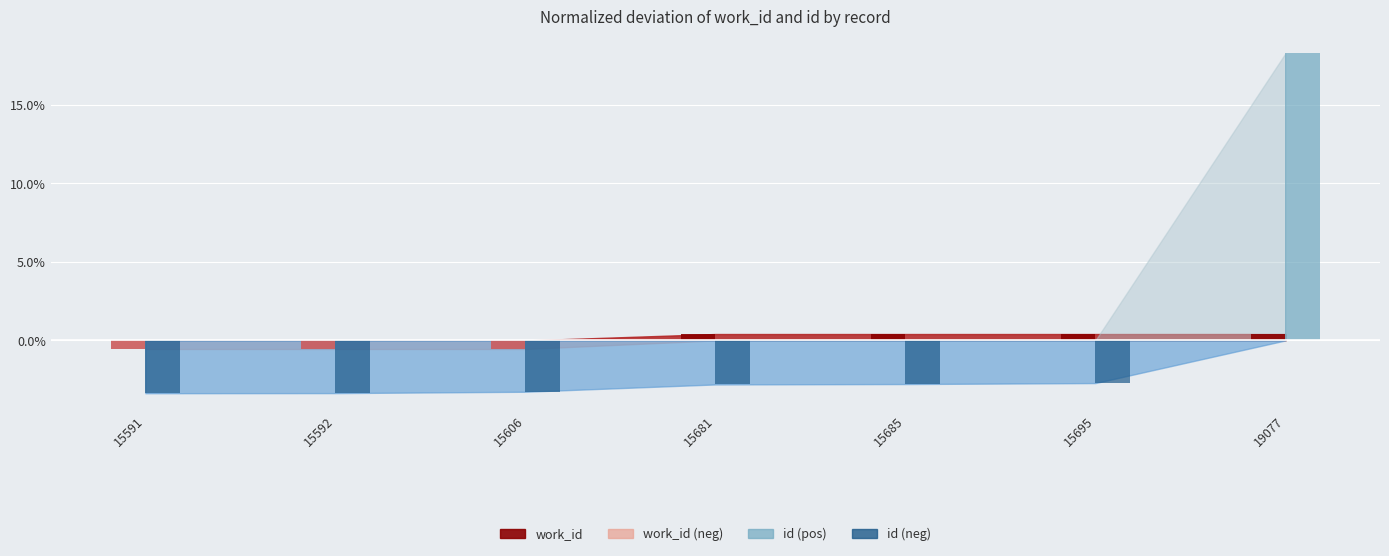

At which category is the sum across all series the highest?

19077